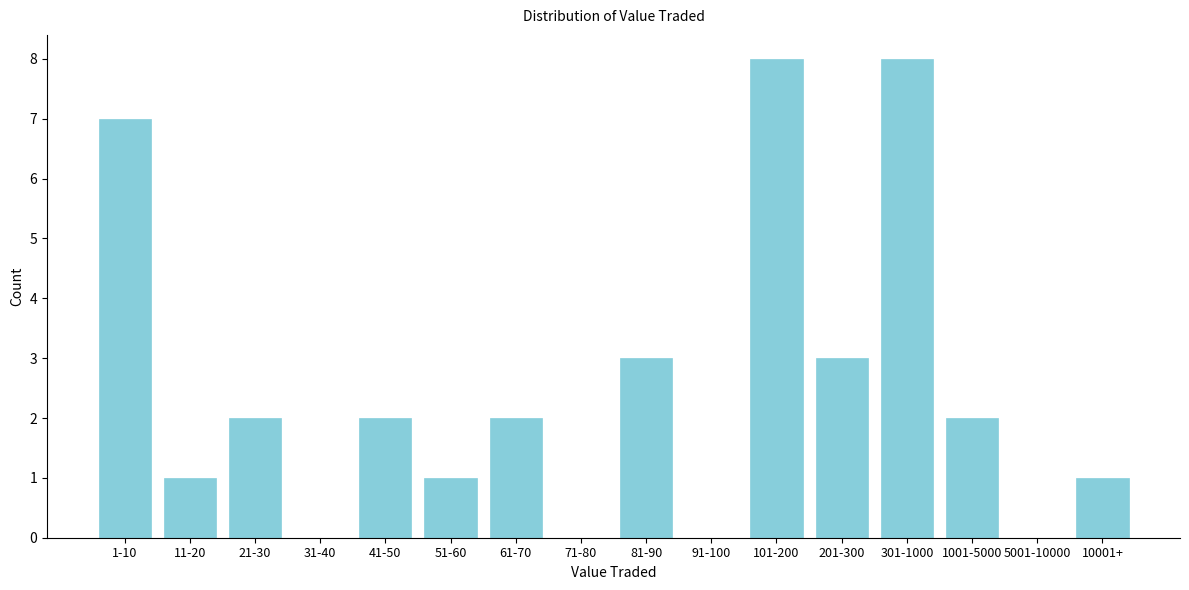

Reading right to left, transcribe all the data shown in this chart.

10001+=1	5001-10000=0	1001-5000=2	301-1000=8	201-300=3	101-200=8	91-100=0	81-90=3	71-80=0	61-70=2	51-60=1	41-50=2	31-40=0	21-30=2	11-20=1	1-10=7